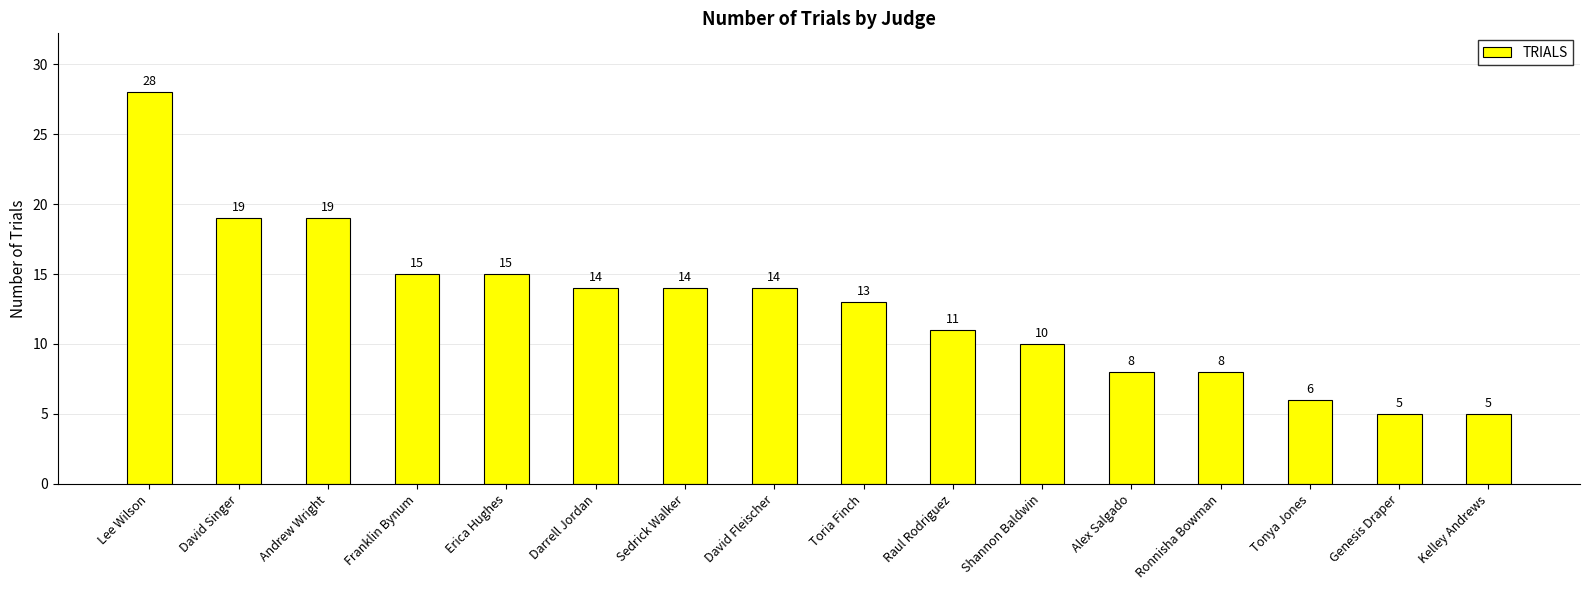

What is the label of the 13th bar from the right?

Franklin Bynum